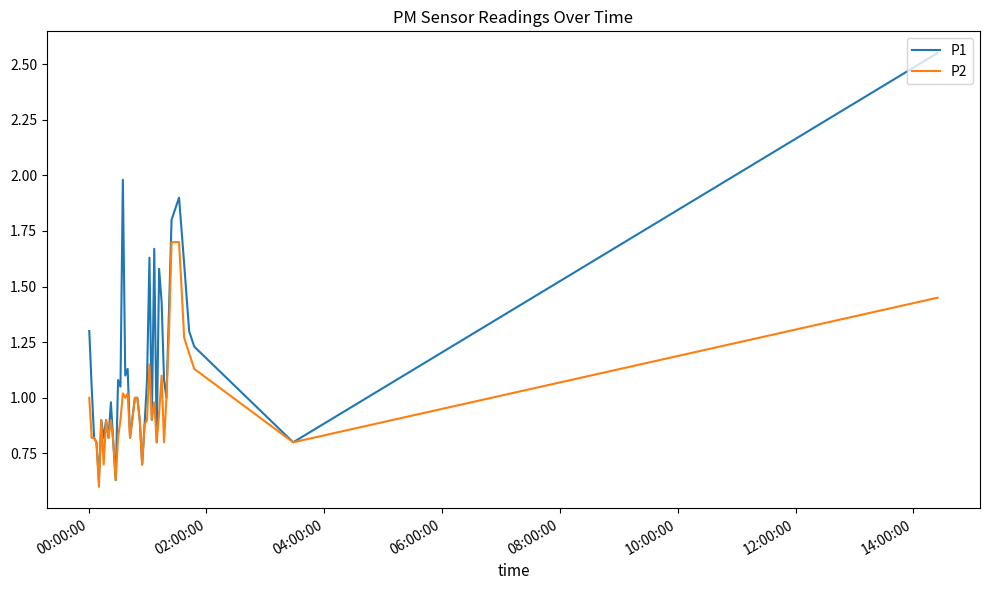

Which series has the largest range (max minus min)?

P1